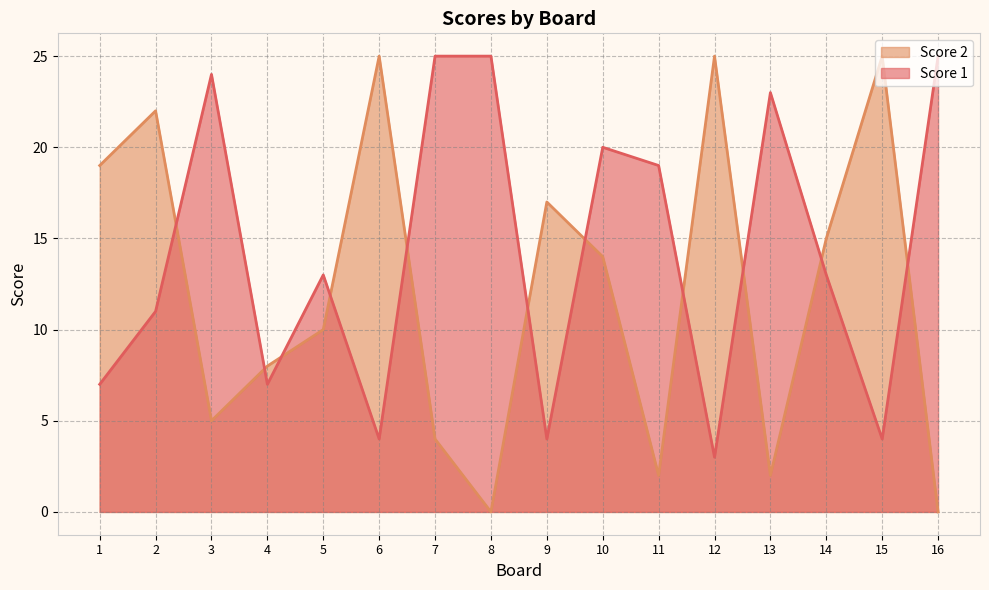

List the series in order of their peak value, highest first.

Score 1, Score 2